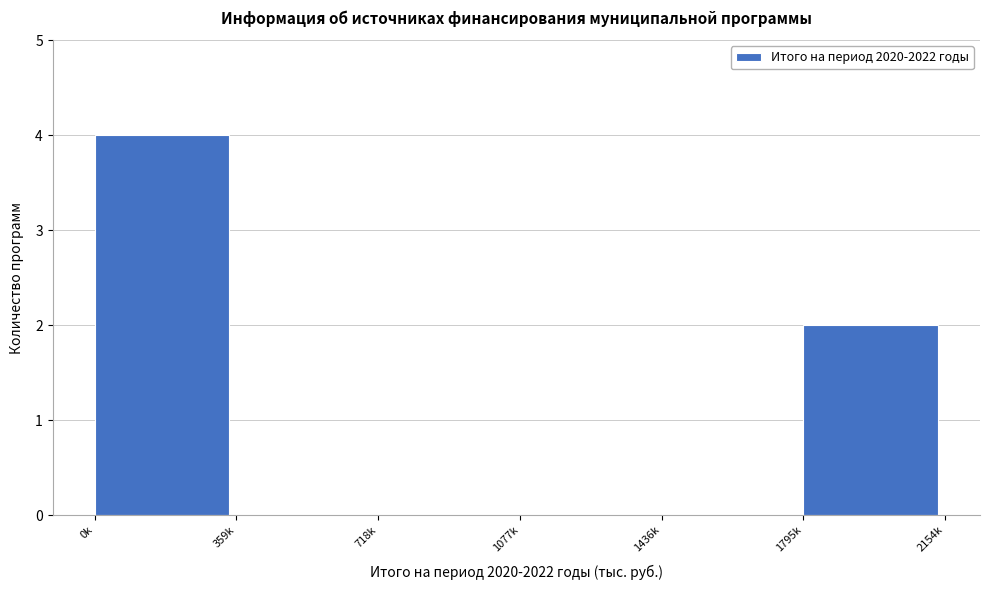

Reading left to right, extract all data points from this chart.

0k=4	359k=0	718k=0	1077k=0	1436k=0	1795k=2